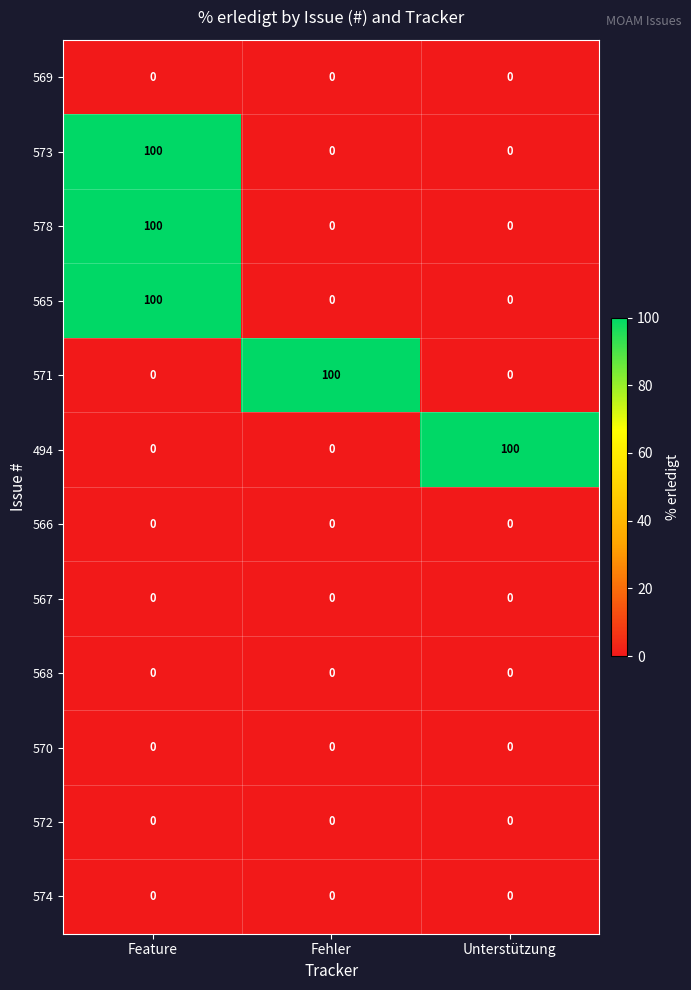

What is the difference between the highest and lowest values at Unterstützung?

100